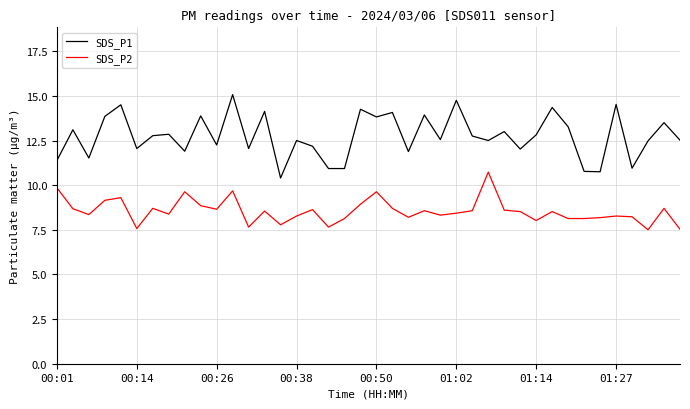

Rank the series by their maximum value, from lowest to highest.

SDS_P2, SDS_P1